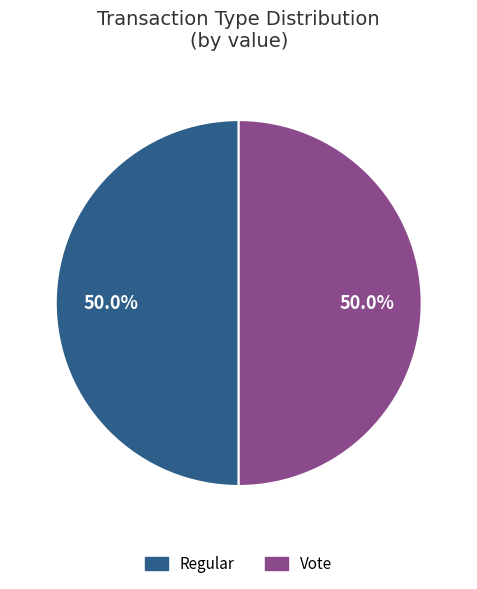

Count the number of slices in the pie.

2